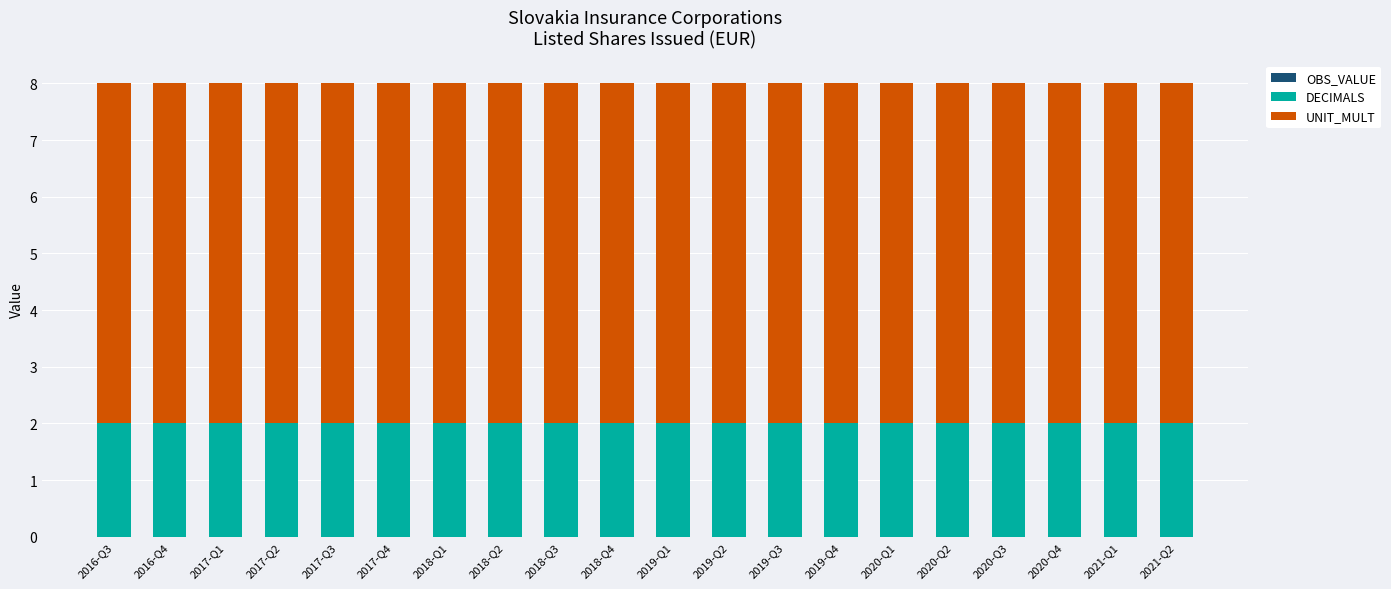

What is the total value across all series at 2017-Q4?

8